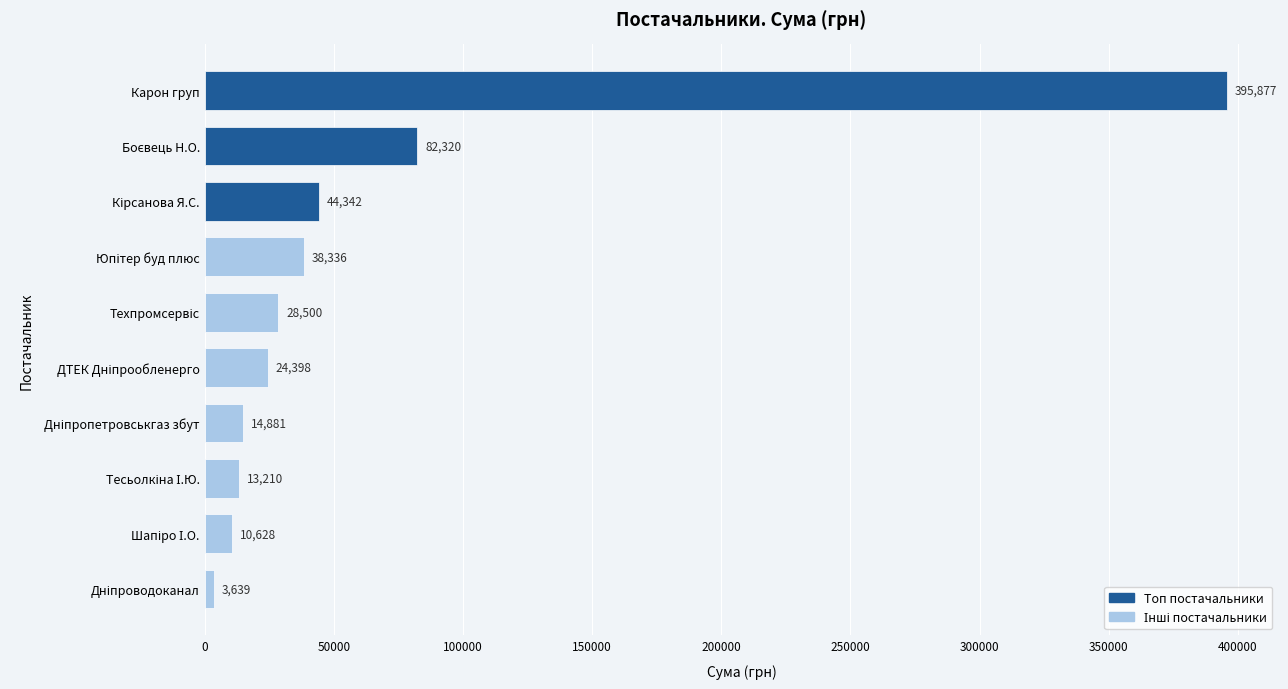

Is it true that the value at Карон груп is 395877.5?

True